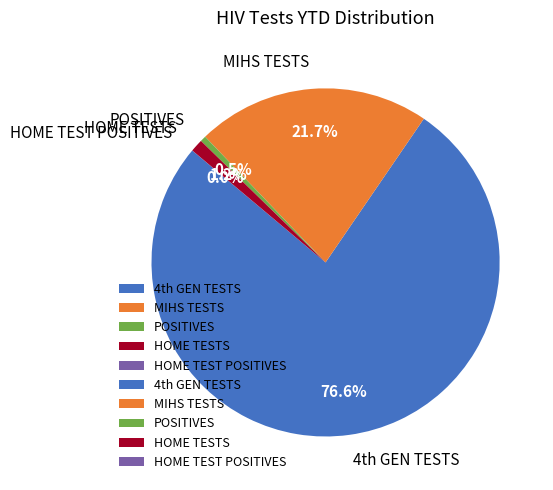

Which category has the biggest portion of the pie?

4th GEN TESTS